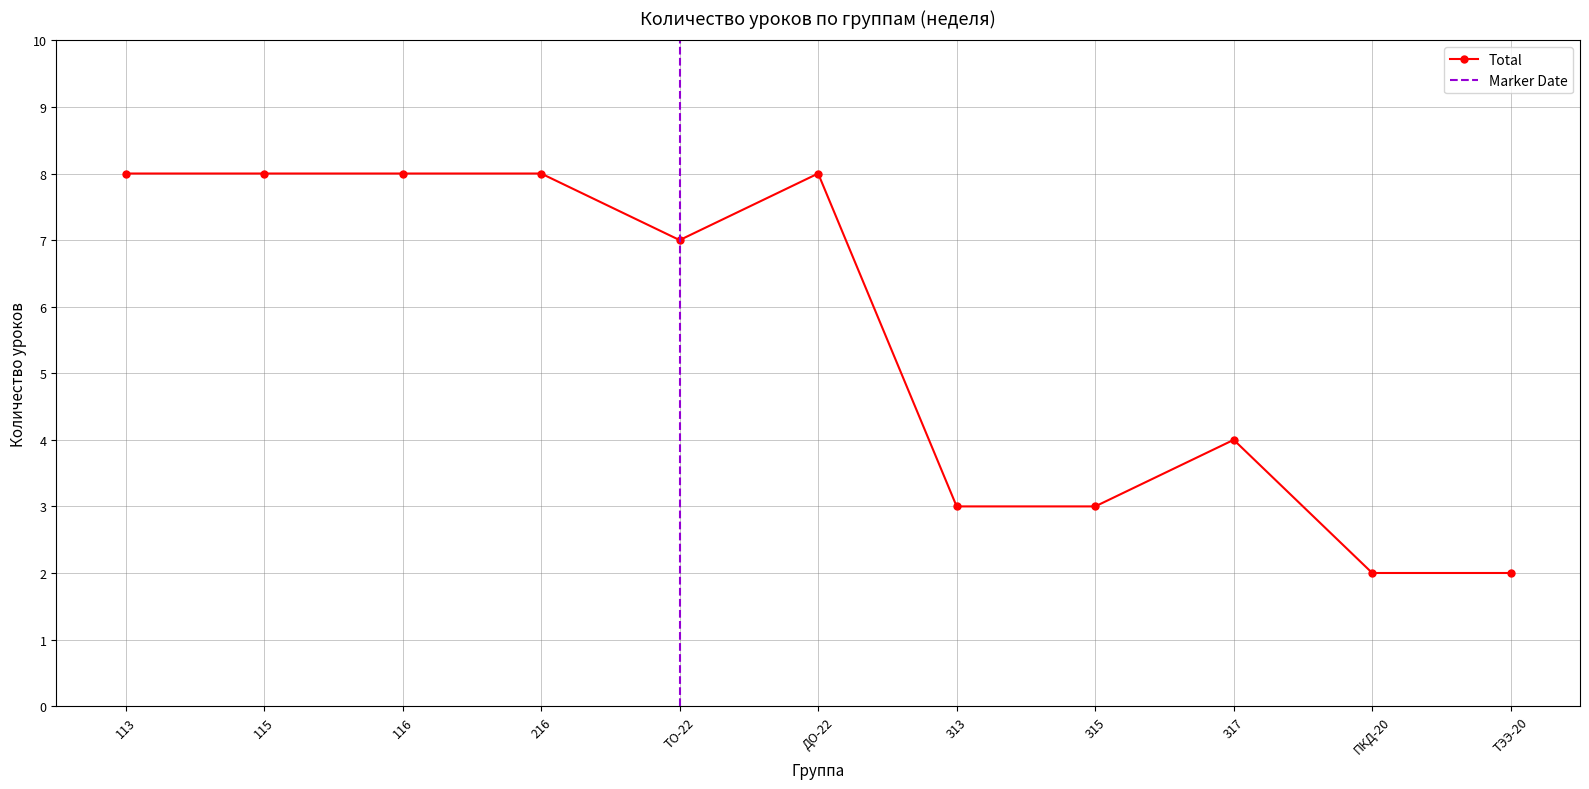

Is it true that Total equals 4 at 313?

False